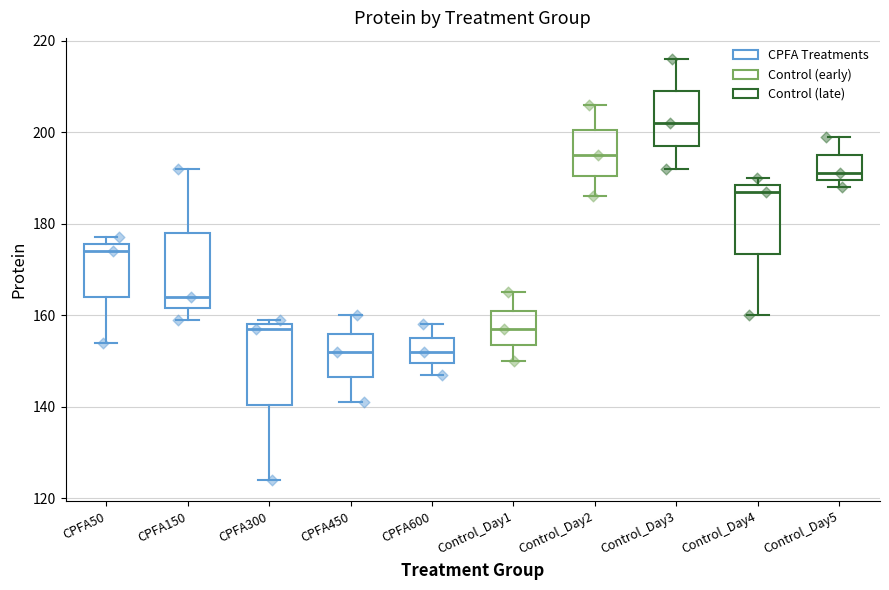

Reading left to right, read every box against the y-axis: the position of its median line, the range the box covers, and the ends of its whiskers. The values are not printed on the chart, so give them approximately, as read against the axis.

CPFA50: median 174, box 164 to 176, whiskers 154 to 178
CPFA150: median 164, box 162 to 178, whiskers 160 to 192
CPFA300: median 158 (just below the box's upper edge), box 140 to 158, whiskers 124 to 160
CPFA450: median 152, box 146 to 156, whiskers 142 to 160
CPFA600: median 152, box 150 to 156, whiskers 148 to 158
Control_Day1: median 158, box 154 to 162, whiskers 150 to 166
Control_Day2: median 196, box 190 to 200, whiskers 186 to 206
Control_Day3: median 202, box 198 to 210, whiskers 192 to 216
Control_Day4: median 188 (just below the box's upper edge), box 174 to 188, whiskers 160 to 190
Control_Day5: median 192, box 190 to 196, whiskers 188 to 200